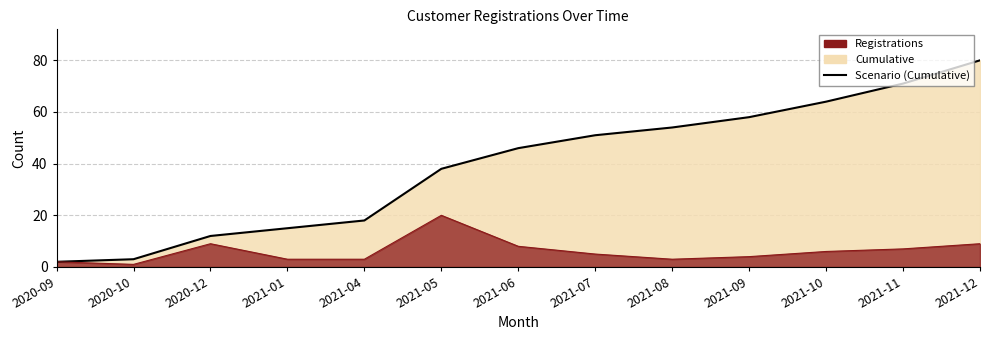

What position from the right is 2020-09?

13